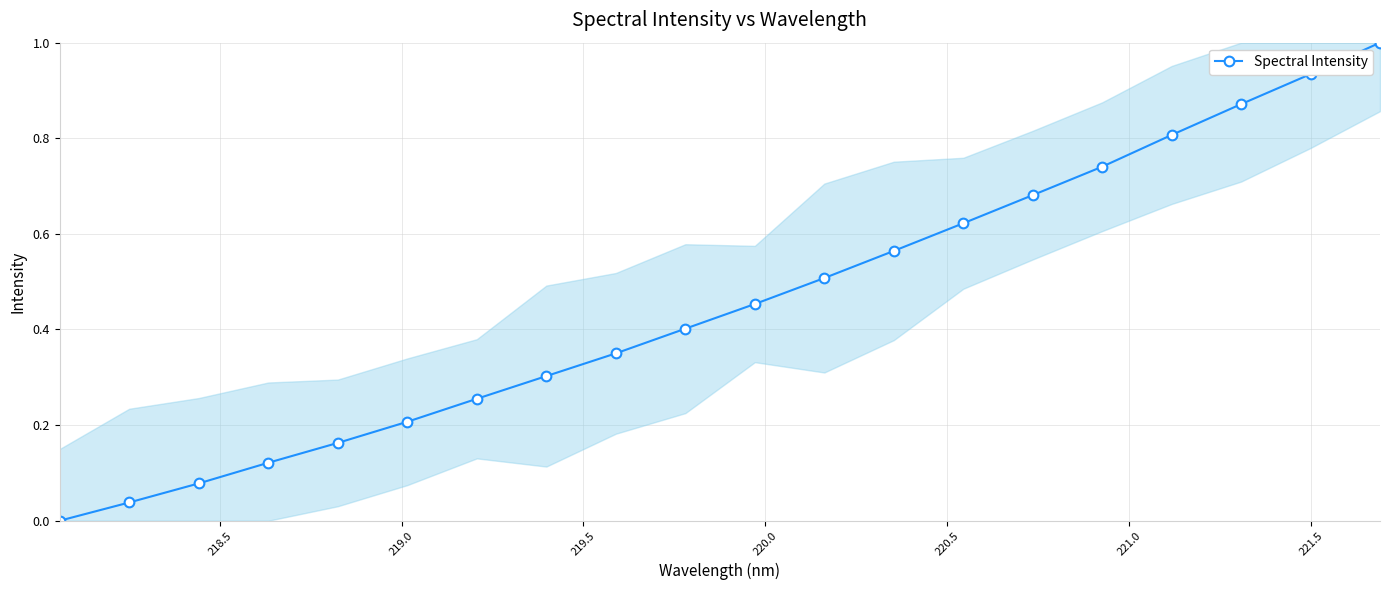

What is the value of the 20th point from the left?

1.0